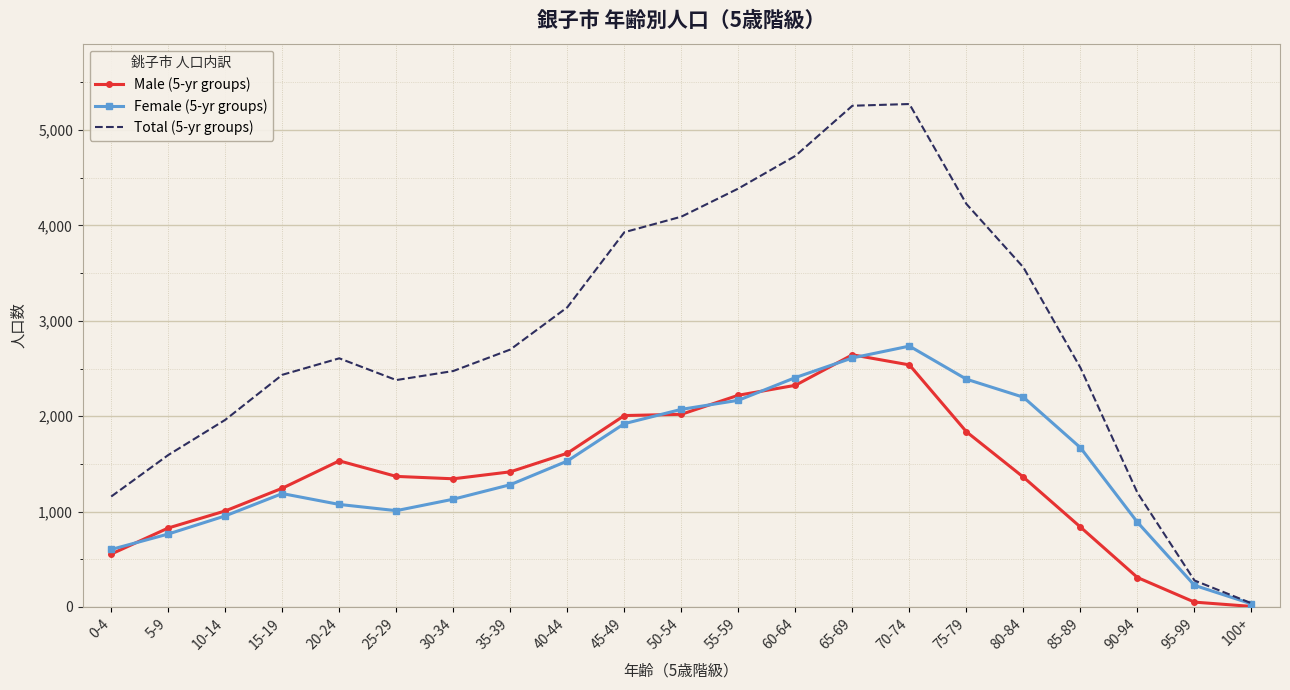

True or false: Male (5-yr groups) and Female (5-yr groups) intersect in this chart.

True